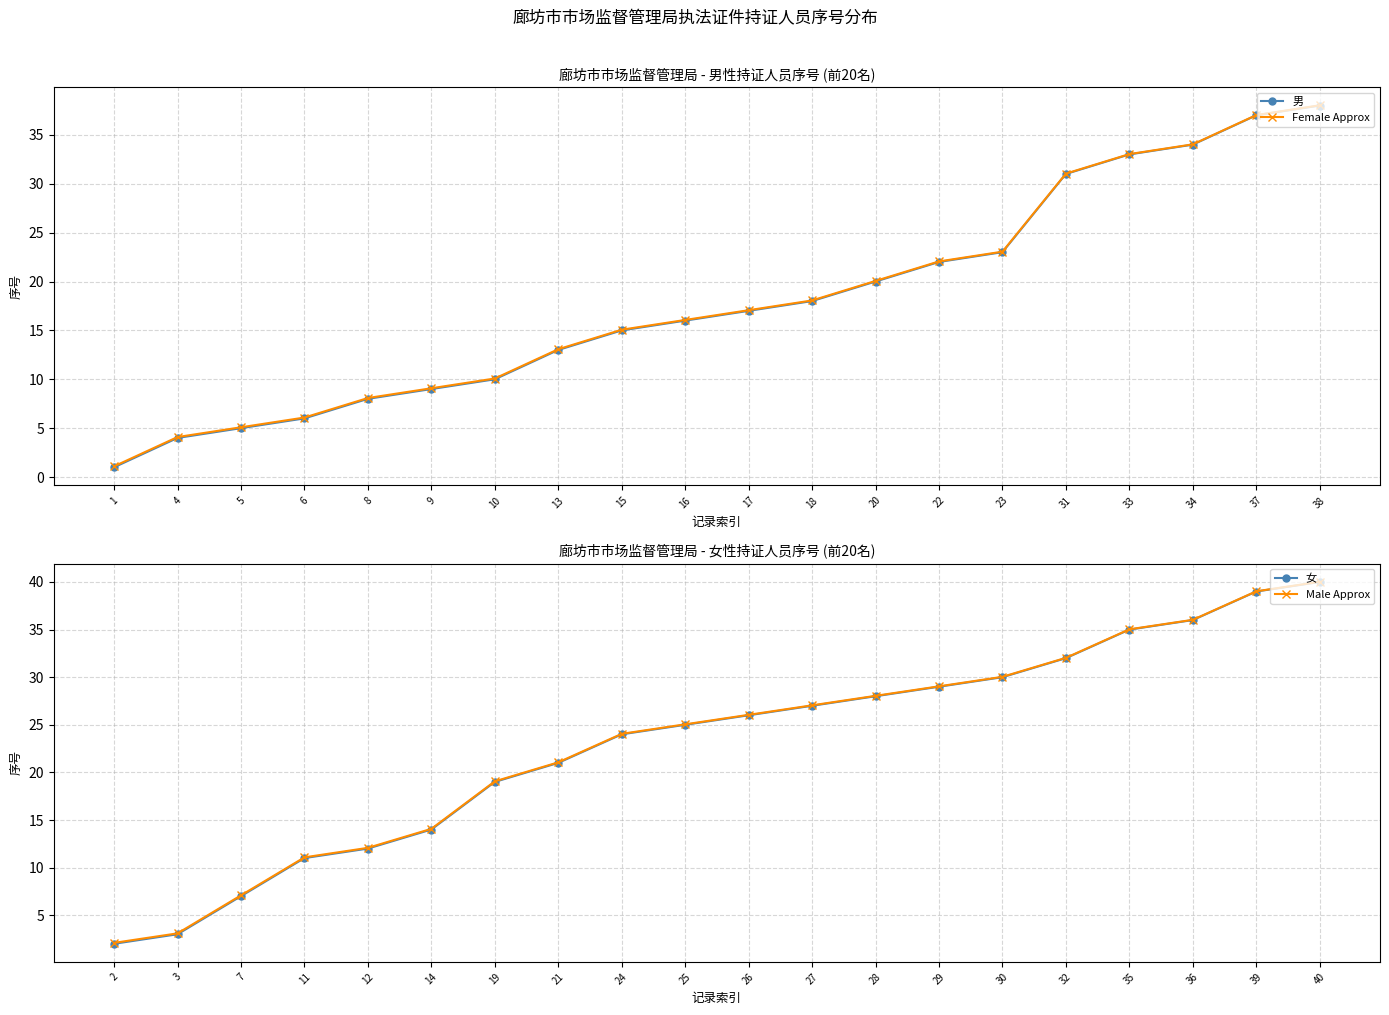

What is the difference between the 男 values at 16 and 17?

1.0